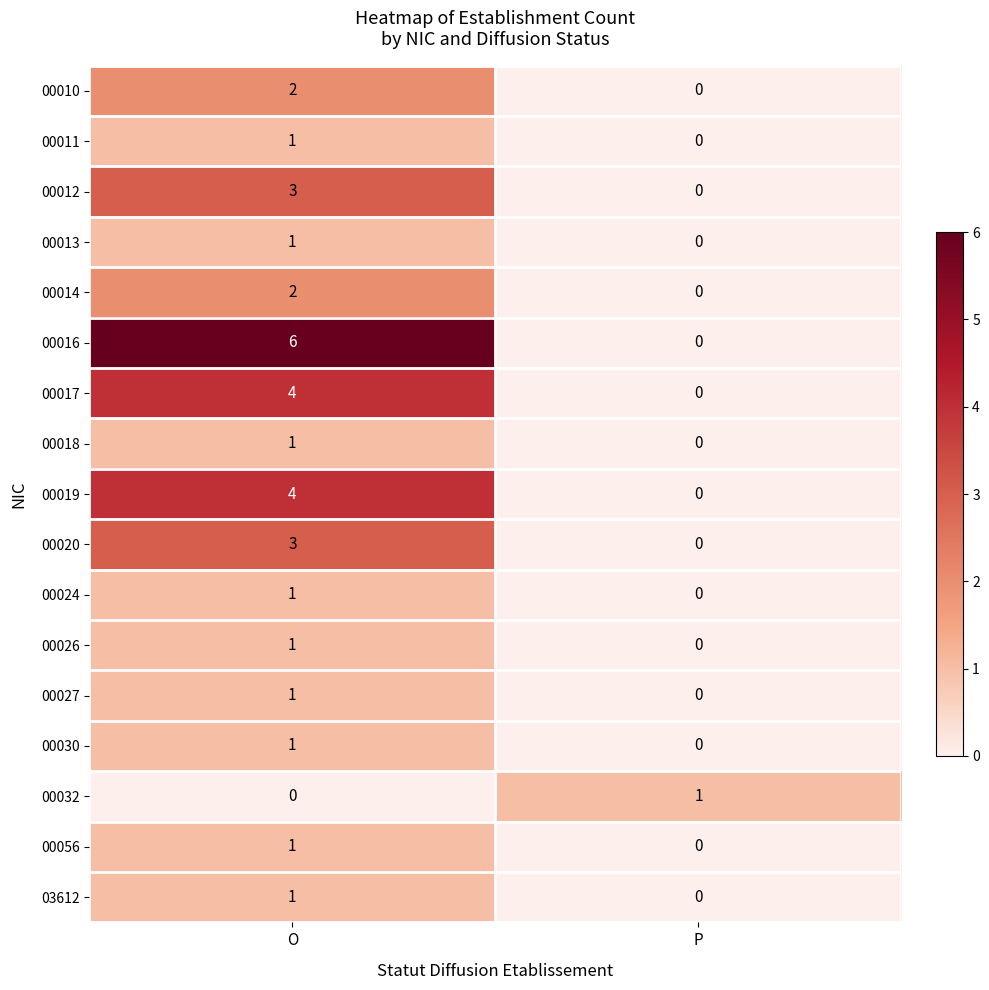

What is the total value across all series at O?

33